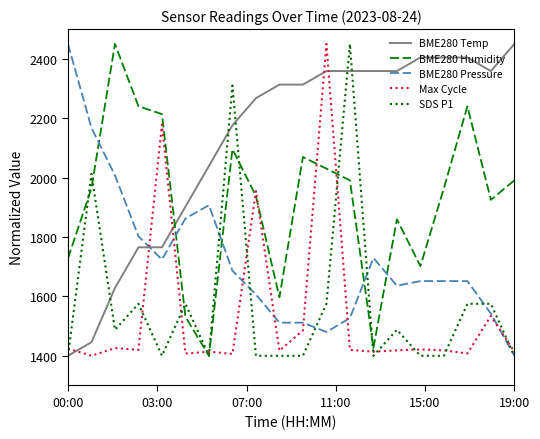

True or false: BME280 Humidity and BME280 Temp cross at least once.

True